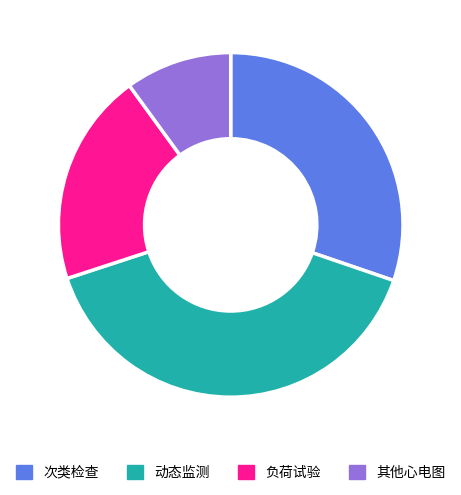

Is it true that 动态监测 is 52% of the pie?

False